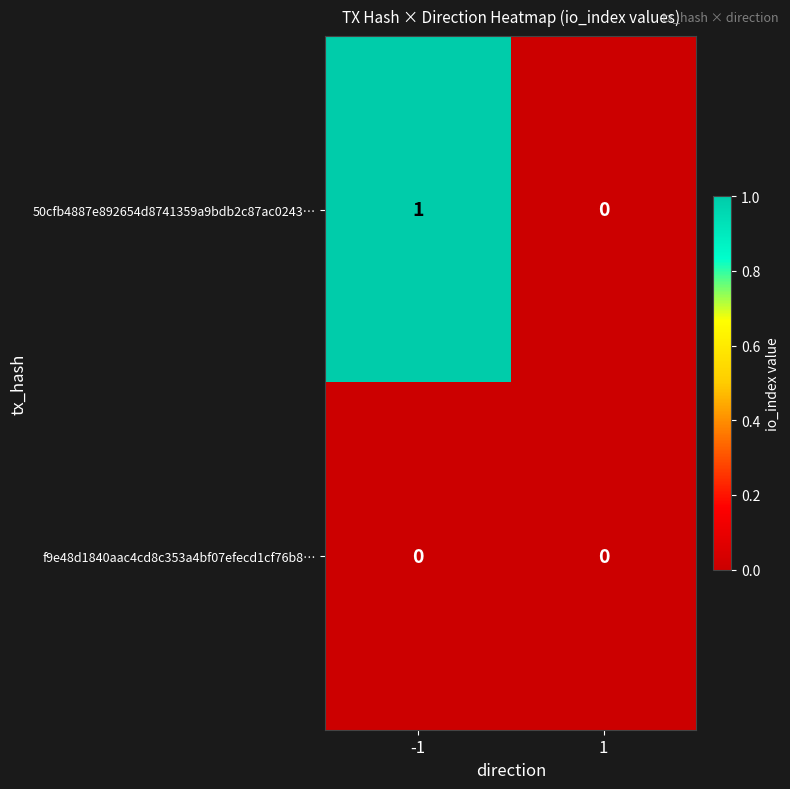

Reading left to right, extract all data points from this chart.

50cfb4887e892654d8741359a9bdb2c87ac0243…: -1=1	1=0
f9e48d1840aac4cd8c353a4bf07efecd1cf76b8…: -1=0	1=0